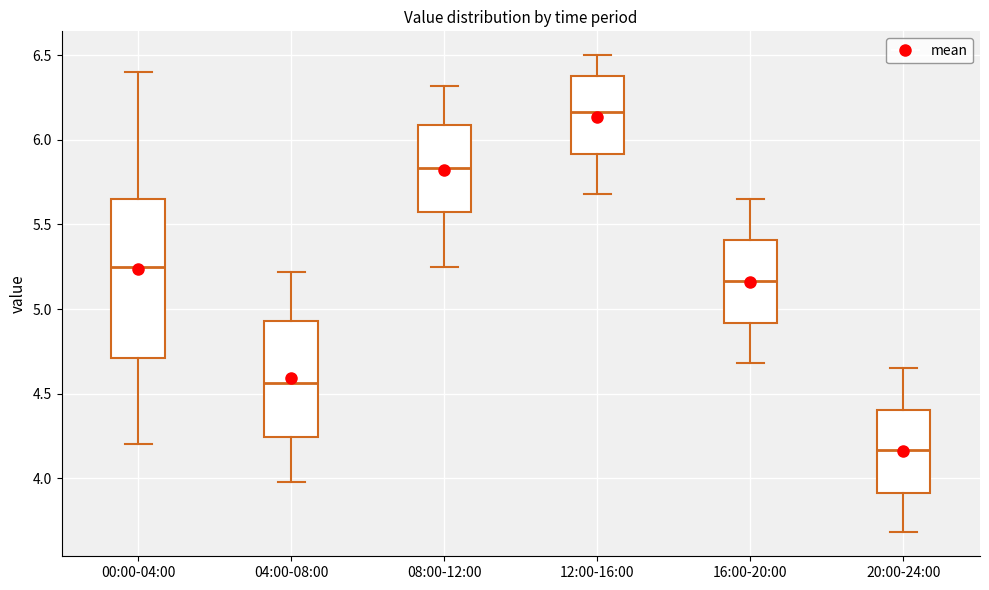

Which box has the lowest median line?

20:00-24:00